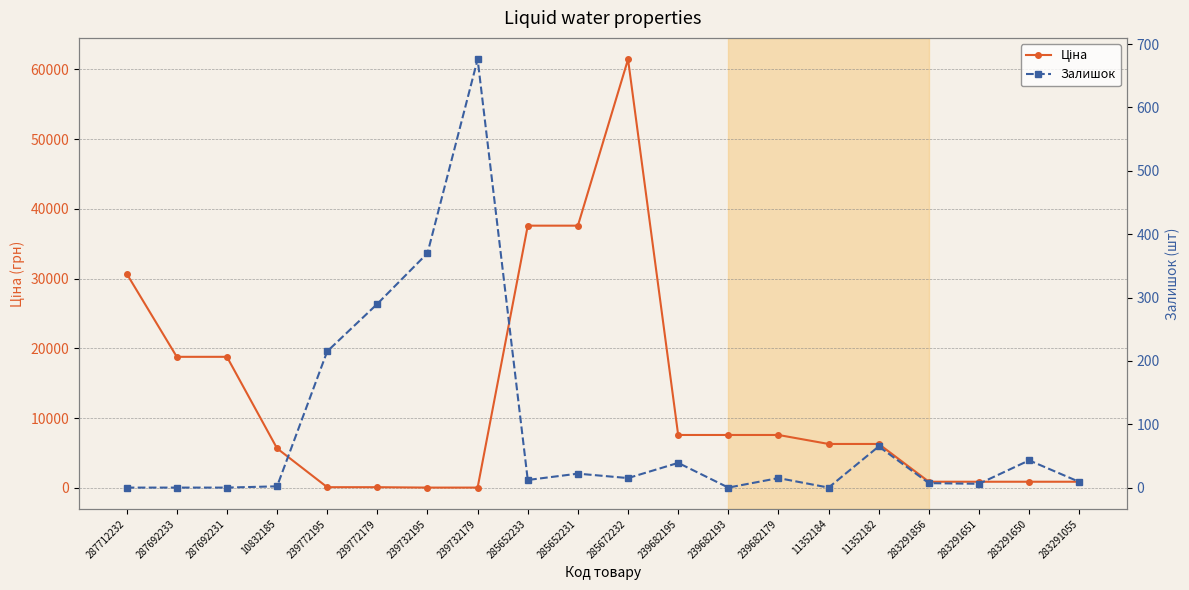

What is the label of the 10th point from the left?

285652231